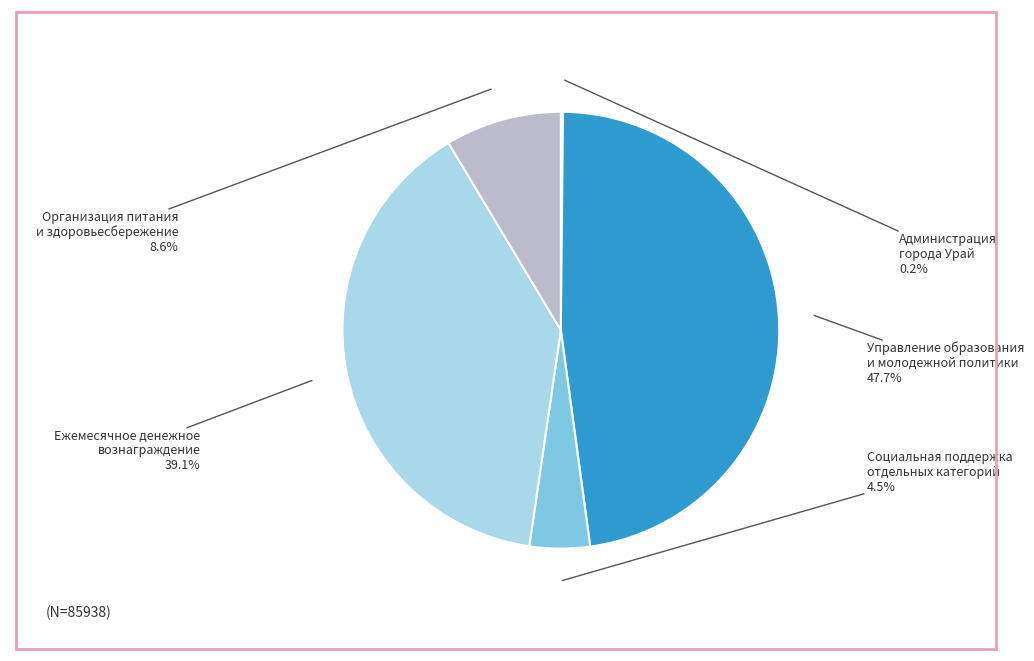

Is there any slice that represents more than half of the pie?

No